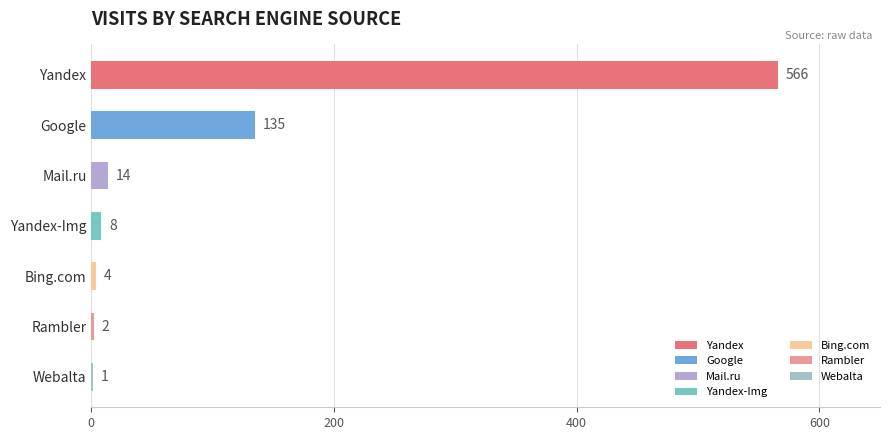

Reading top to bottom, list all the values displayed in this chart.

Yandex=566	Google=135	Mail.ru=14	Yandex-Img=8	Bing.com=4	Rambler=2	Webalta=1